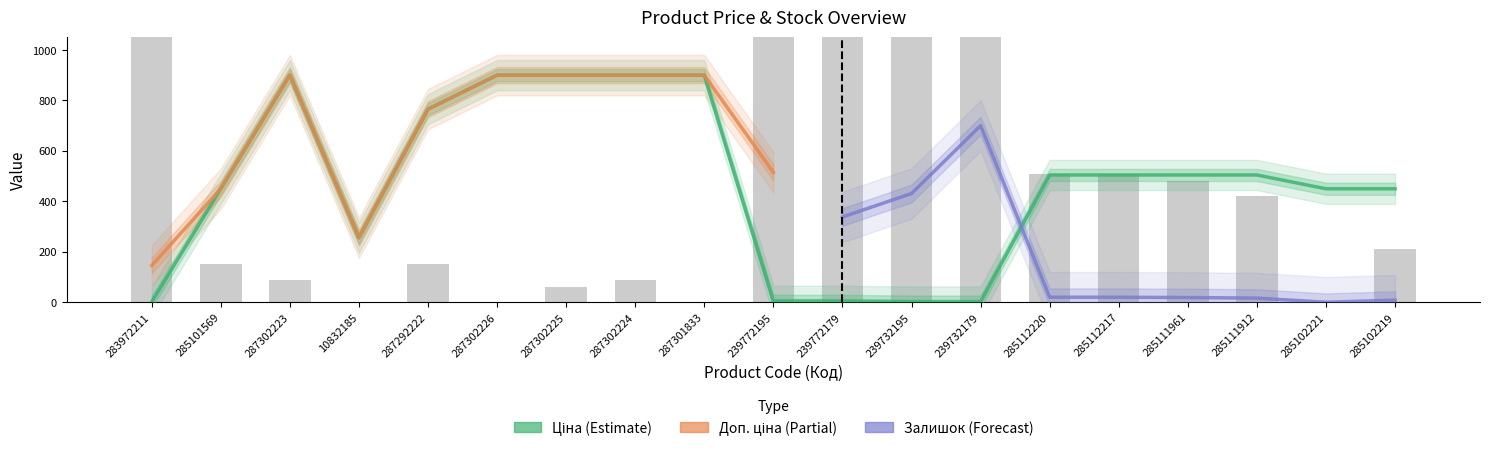

Reading left to right, list all the values displayed in this chart.

Ціна: 1.5	449.7	900.0	255.8	765.3	900.0	900.0	900.0	900.0	5.1	5.1	2.6	2.6	504.4	504.4	504.4	504.4	449.7	449.7
Залишок: 8970.0	150.0	90.0	0.0	150.0	0.0	60.0	90.0	0.0	6450.0	8700.0	11100.0	18030.0	510.0	510.0	480.0	420.0	0.0	210.0